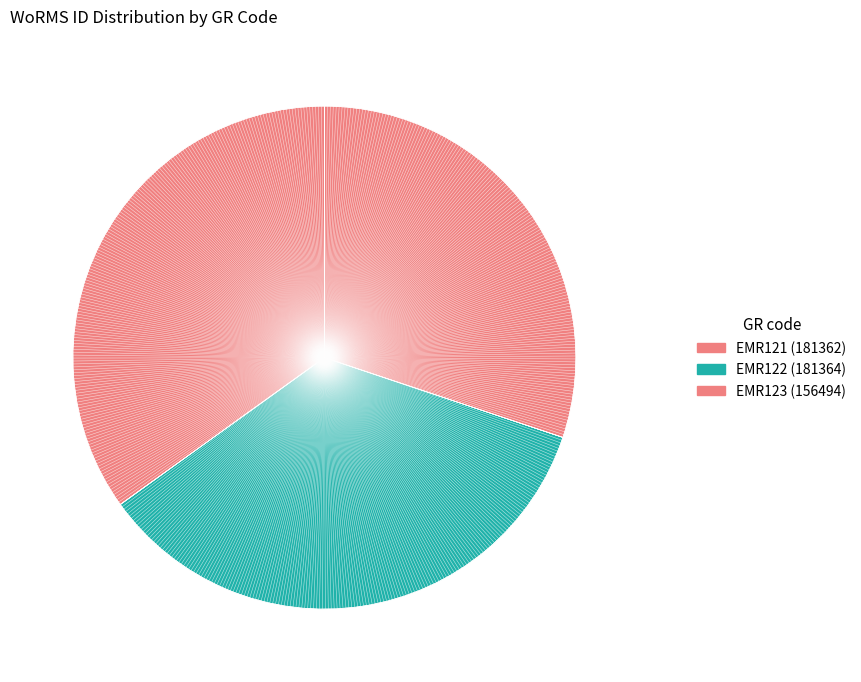

Which has a higher value, EMR123 or EMR121?

EMR121